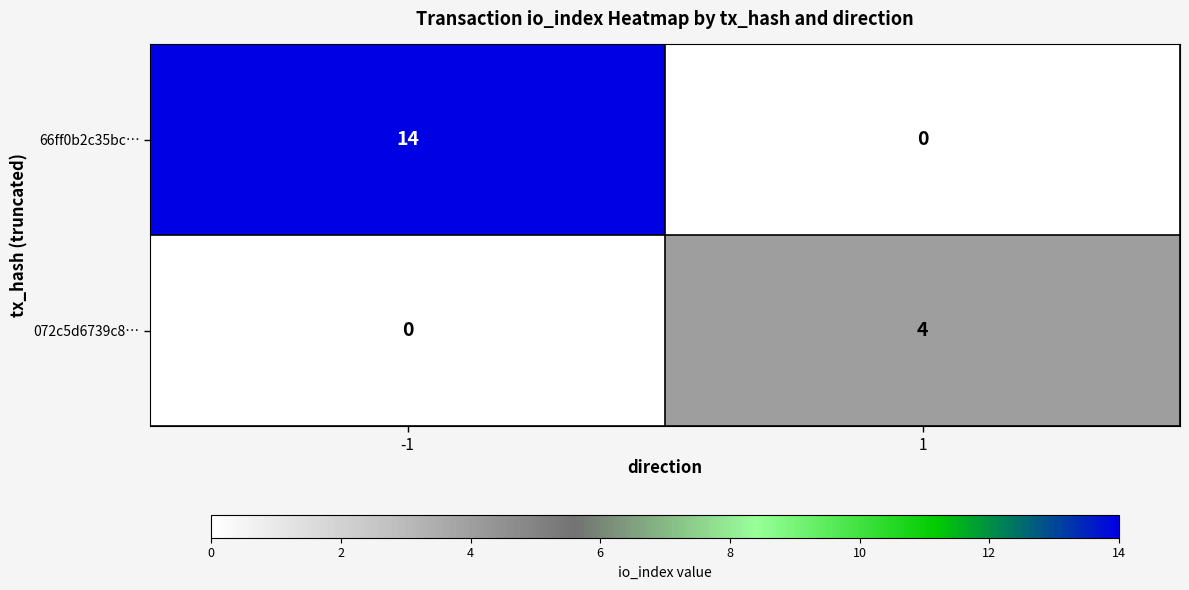

How many distinct data groups are displayed?

2